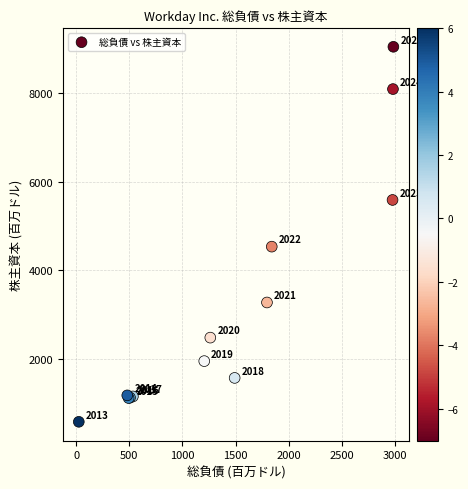

What Y value in the scatter plot is closest to 4813?

4535